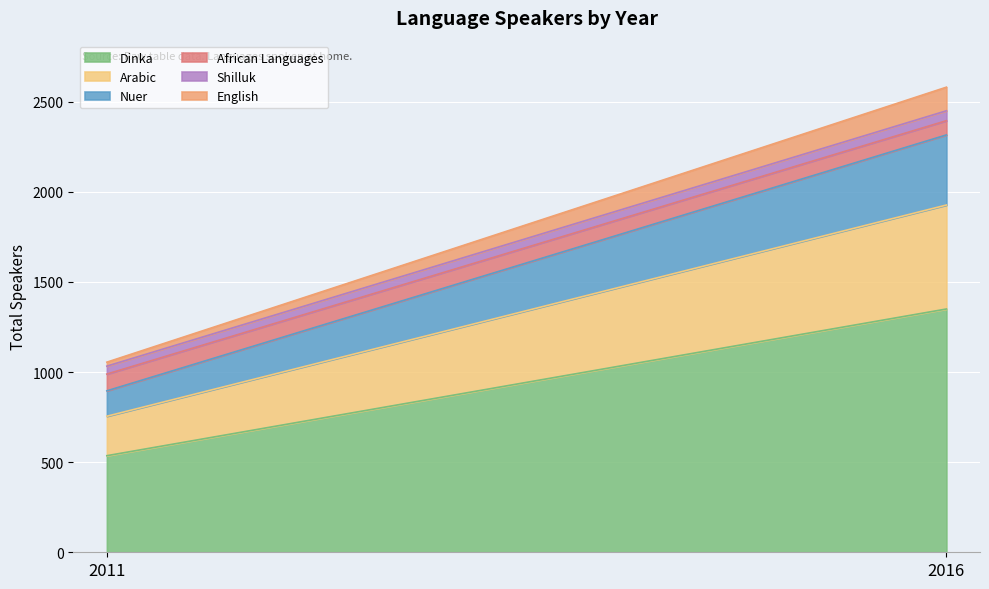

Between 2011 and 2016, which series saw the biggest shift?

Dinka